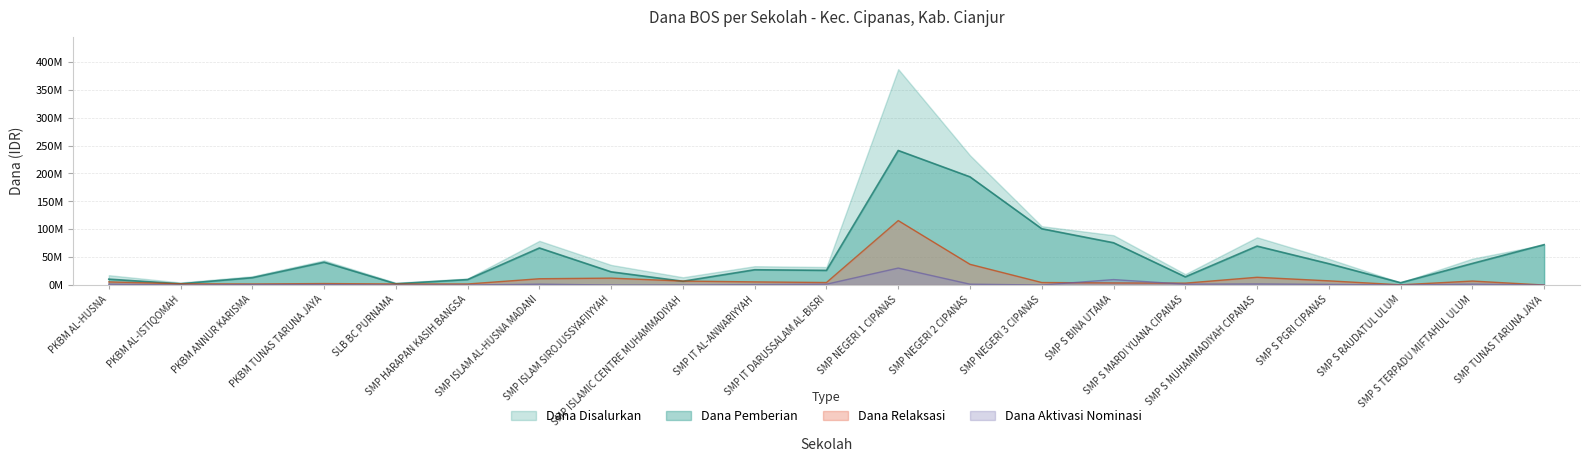

The value of Dana Aktivasi Nominasi at SMP NEGERI 2 CIPANAS is 1500000. True or false?

True